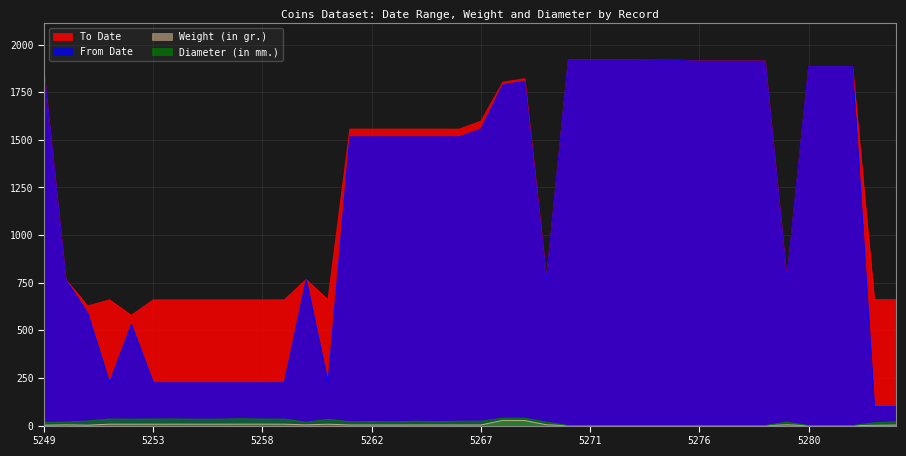

Does the chart have visible grid lines?

Yes